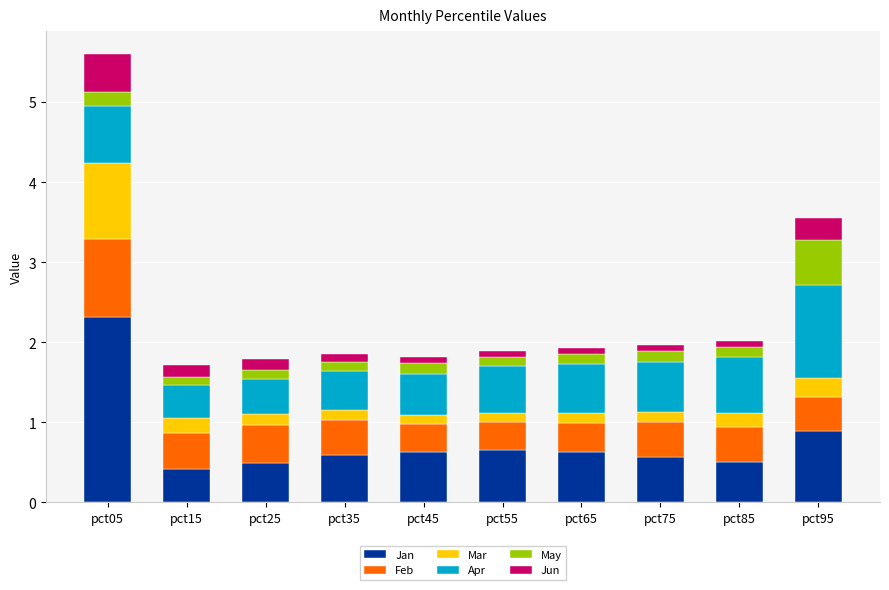

How many series are shown in this chart?

6